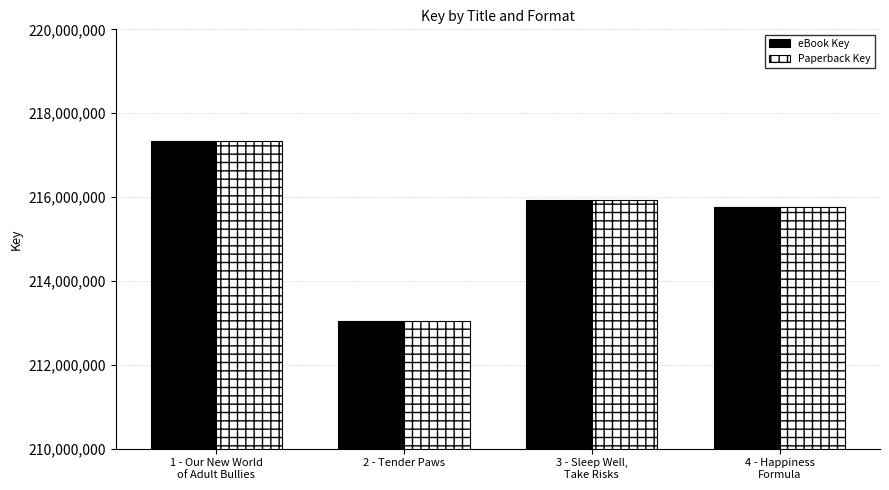

What is the maximum value for eBook Key?

217337600